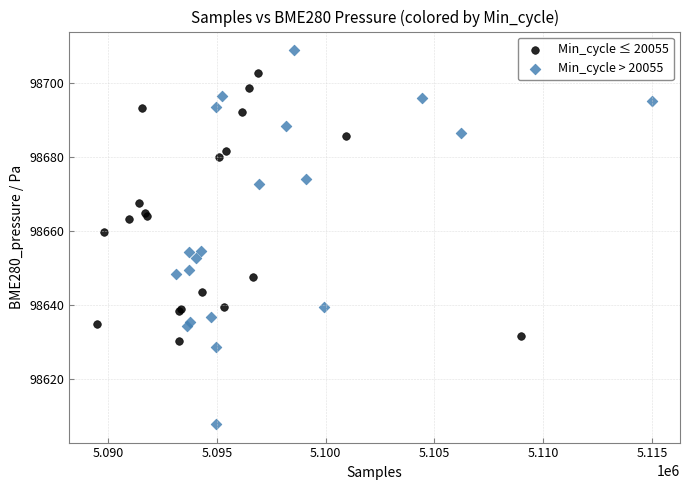

Which series contains the lowest Y value?

Min_cycle > 20055